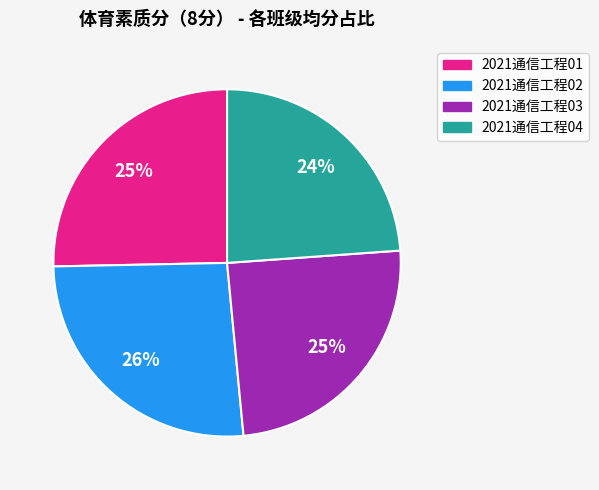

To the nearest percent, what is the combined percentage of 2021通信工程02 and 2021通信工程04?

50%